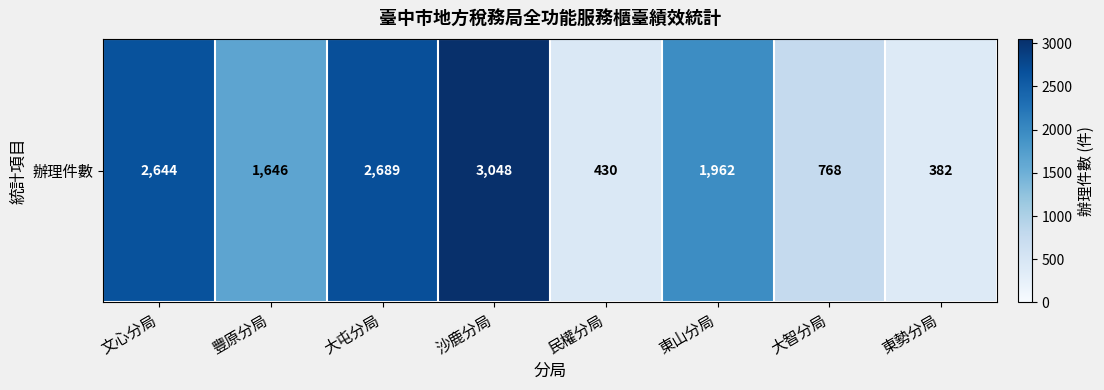

What is the smallest value displayed?

382